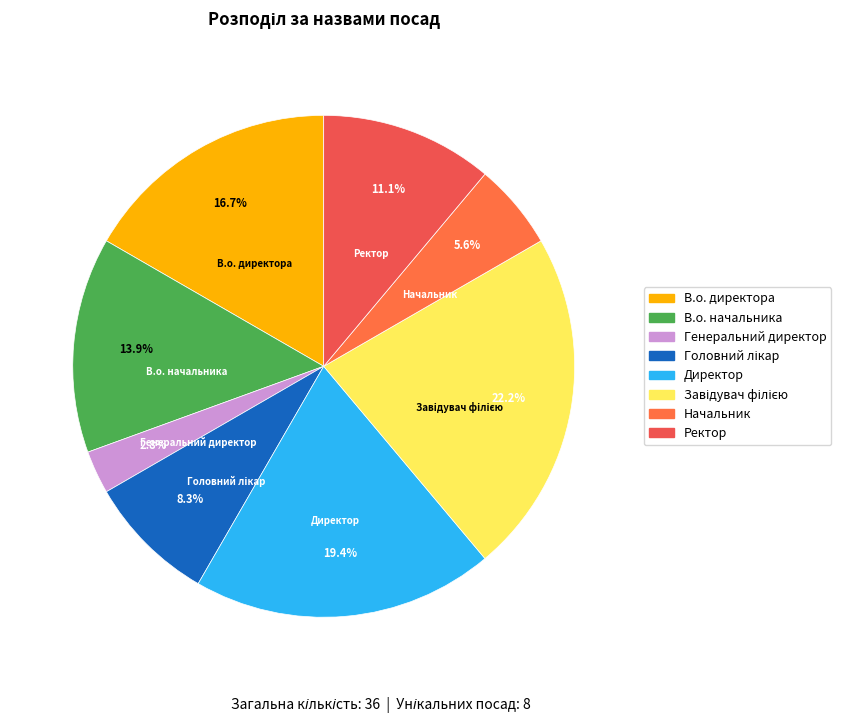

Is there a majority slice in this chart?

No